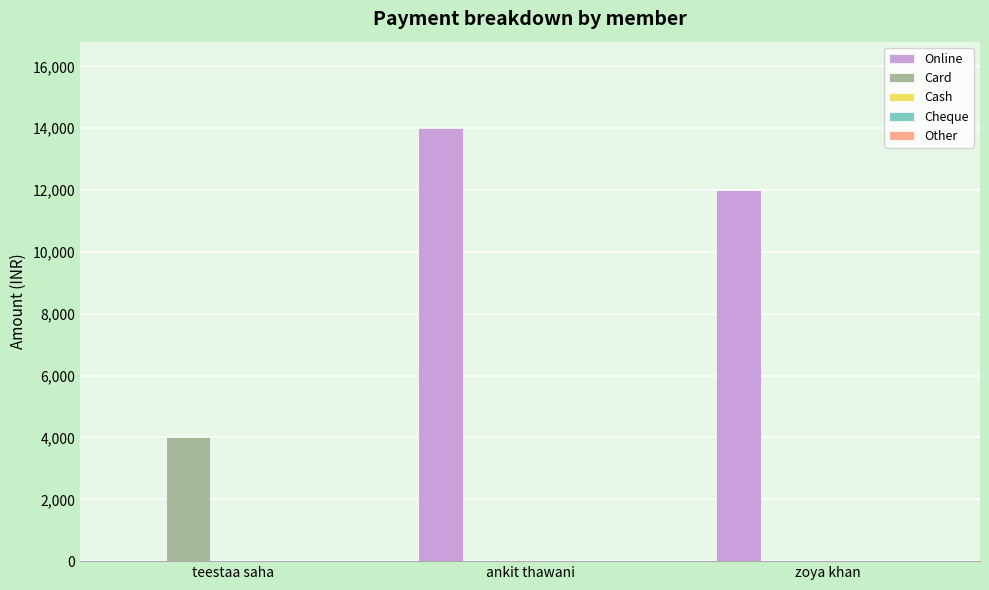

Which series has the largest range (max minus min)?

Online